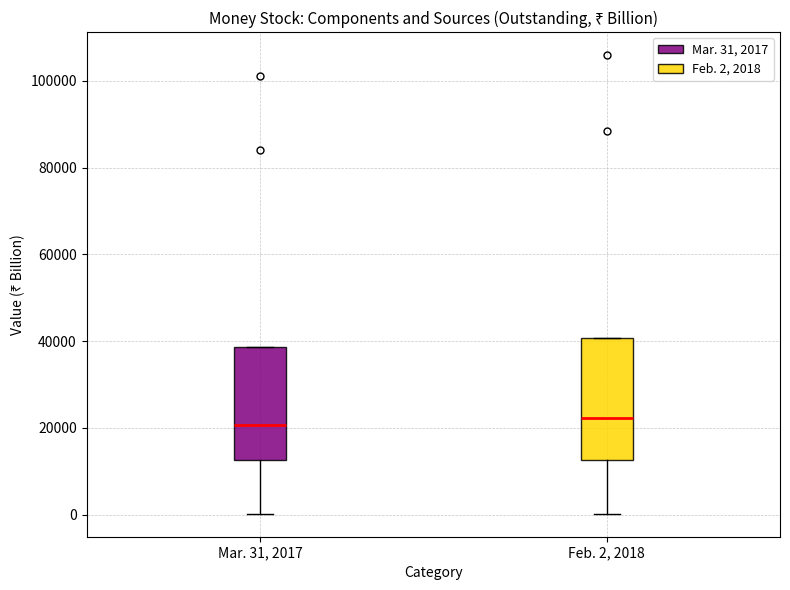

Reading left to right, transcribe this box plot: for each box, give where its median line is, the range the box spans, and where its two whiskers end, as read against the y-axis. The values are not printed on the chart, so give them approximately, as read against the axis.

Mar. 31, 2017: median 20000, box 12000 to 38000, whiskers 0 to 38000
Feb. 2, 2018: median 22000, box 12000 to 40000, whiskers 0 to 40000